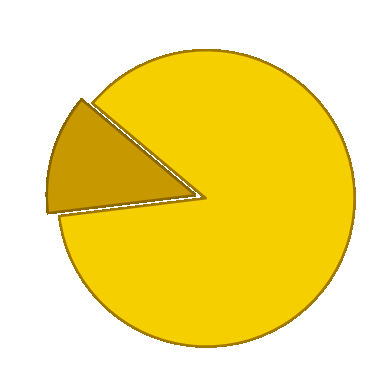

Is there any slice that represents more than half of the pie?

Yes